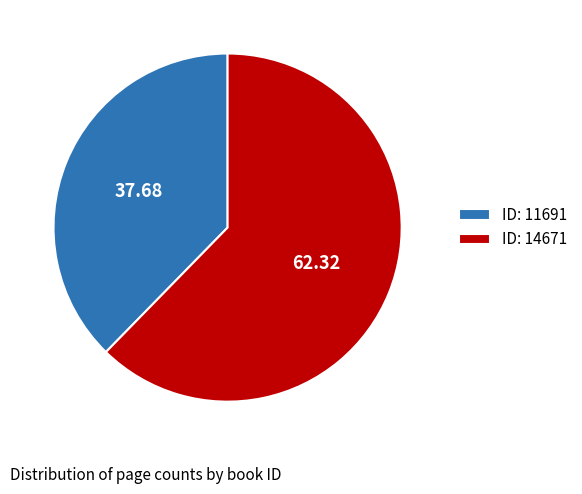

Which slice represents more than half of the pie?

ID: 14671